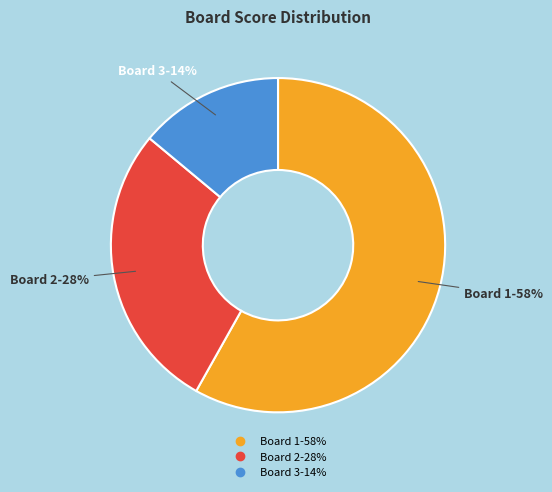

Does any single category account for the majority?

Yes